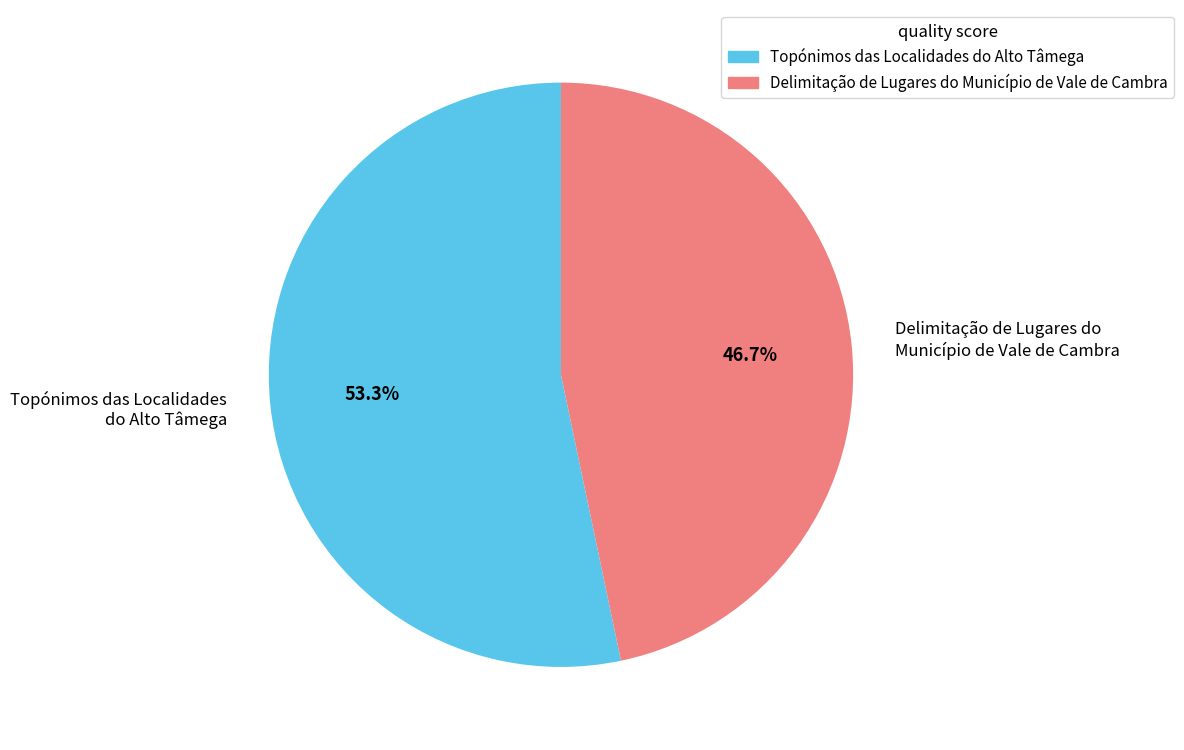

Rank the categories by value from lowest to highest.

Delimitação de Lugares do Município de Vale de Cambra, Topónimos das Localidades do Alto Tâmega